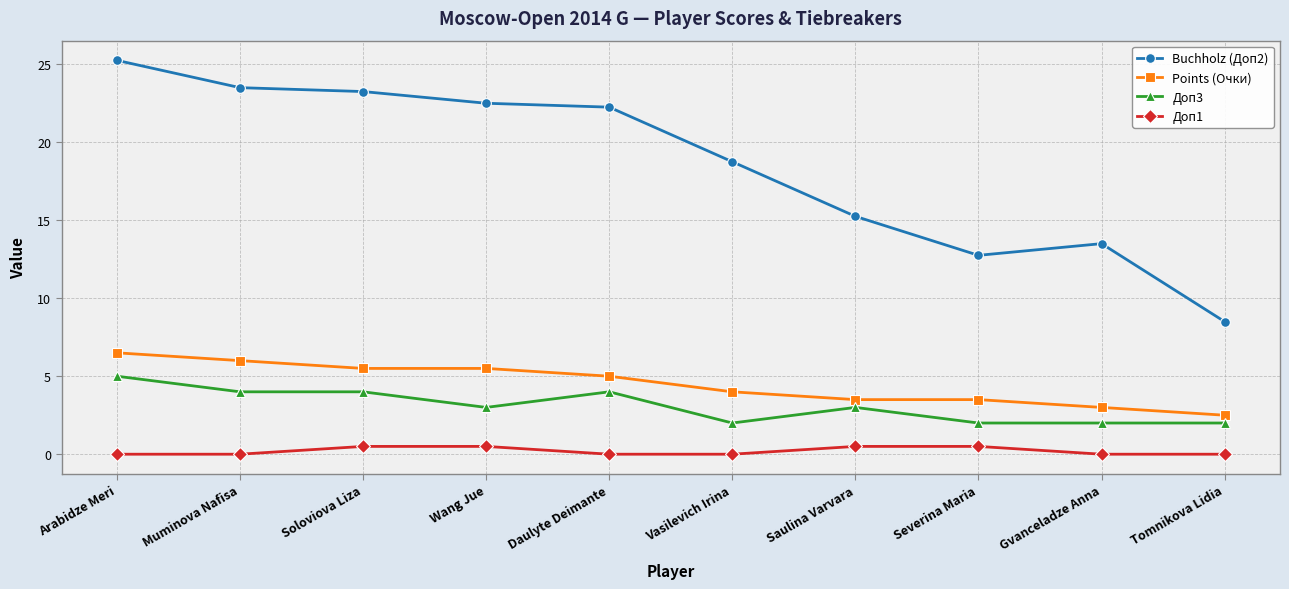

Which category has the highest value across all series?

Arabidze Meri